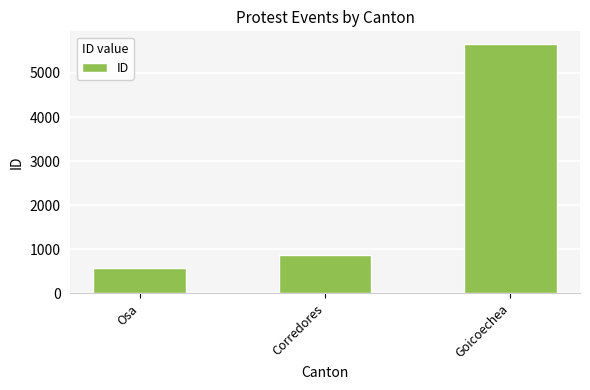

What is the value of the 3rd bar from the left?

5662